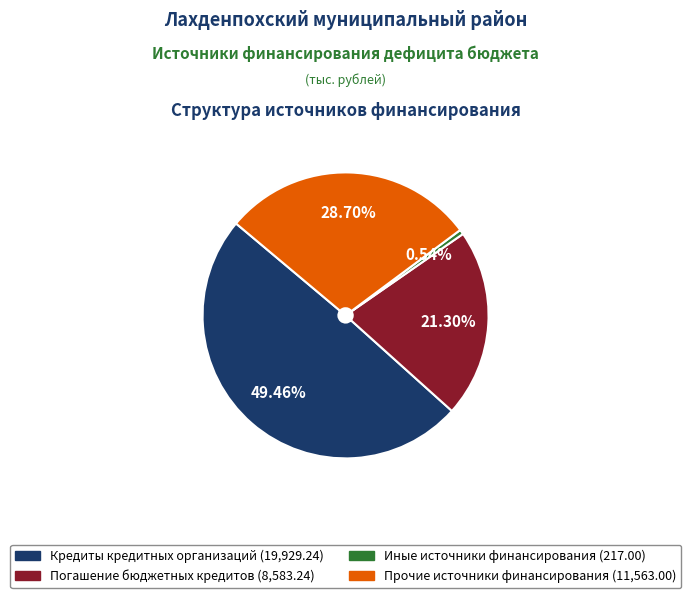

Is there a majority slice in this chart?

No